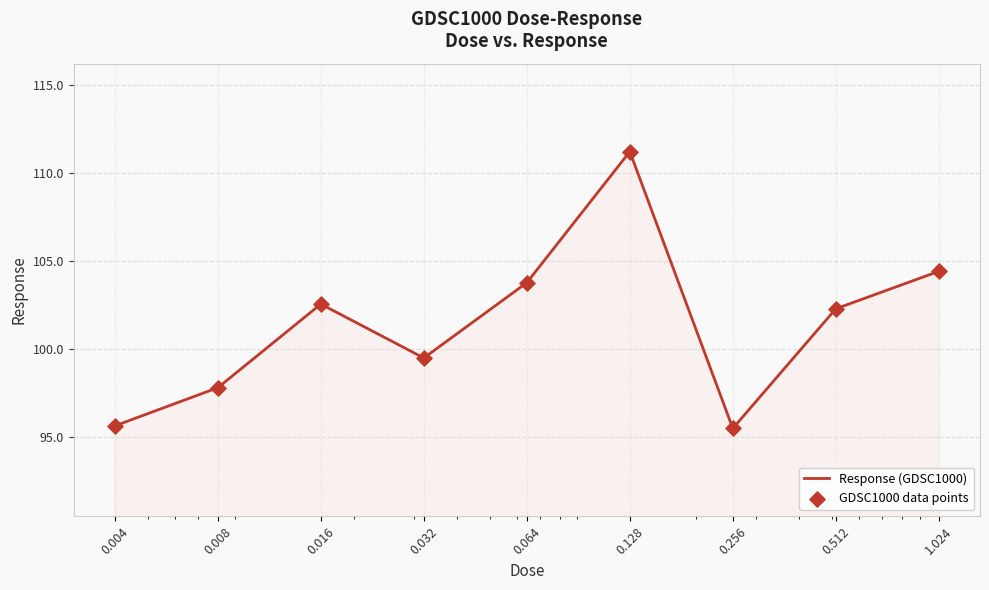

What is the difference between the maximum and minimum values?

15.7